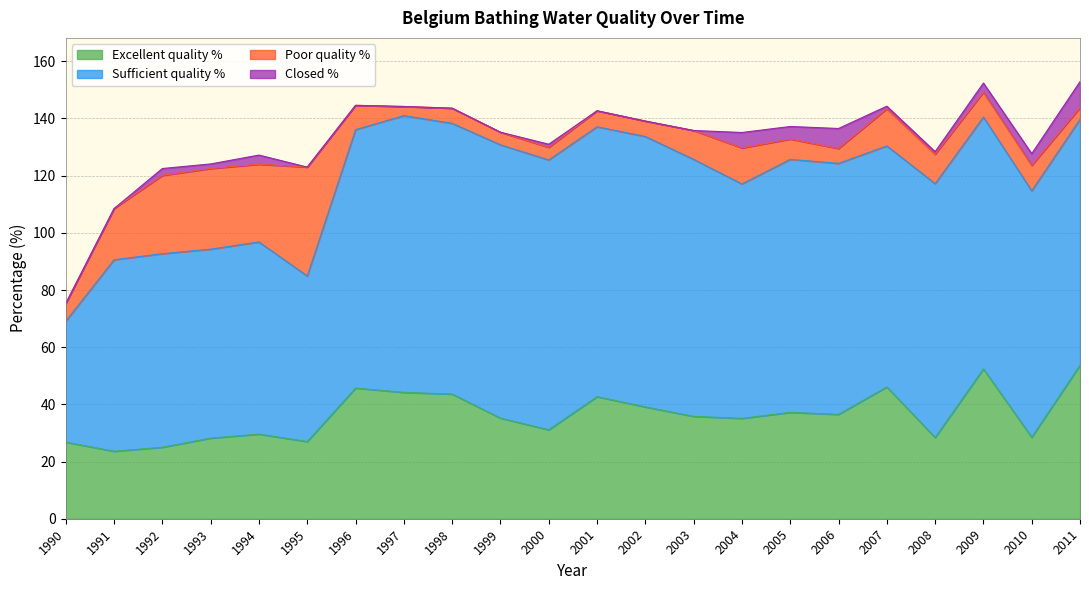

Rank the categories by Closed % value from lowest to highest.

1990, 1991, 1995, 1996, 1997, 1998, 1999, 2001, 2002, 2003, 2007, 2008, 2000, 1993, 1992, 1994, 2009, 2010, 2005, 2004, 2006, 2011